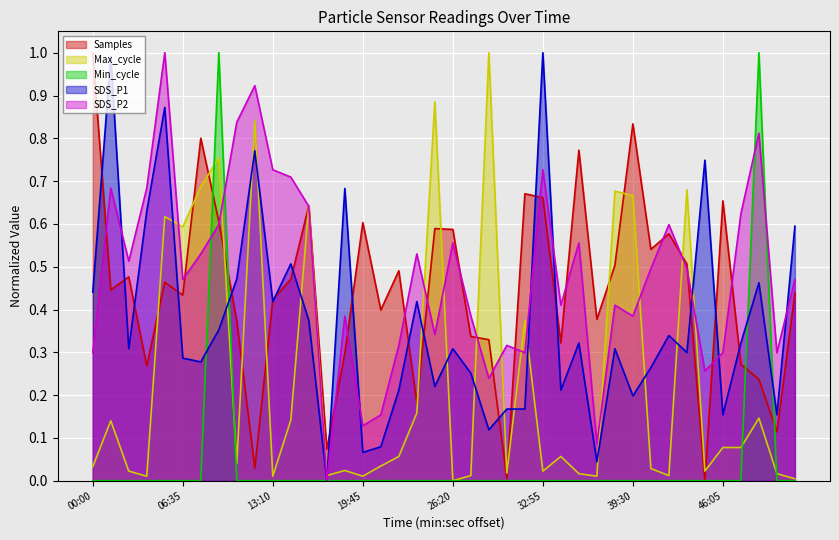

Count the Min_cycle values in the range 0 to 1.

40